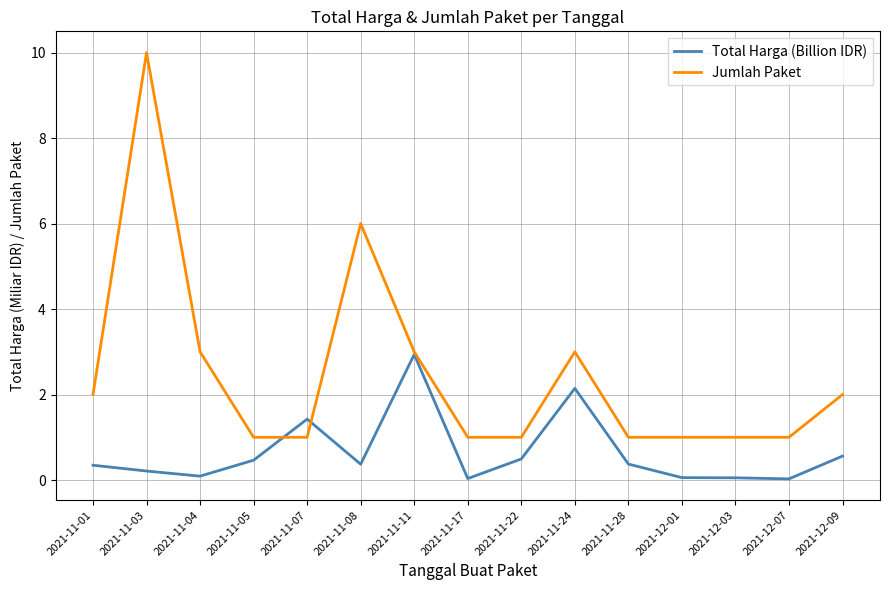

Which series ends up on top after the final intersection of Jumlah Paket and Total Harga (Billion IDR)?

Jumlah Paket